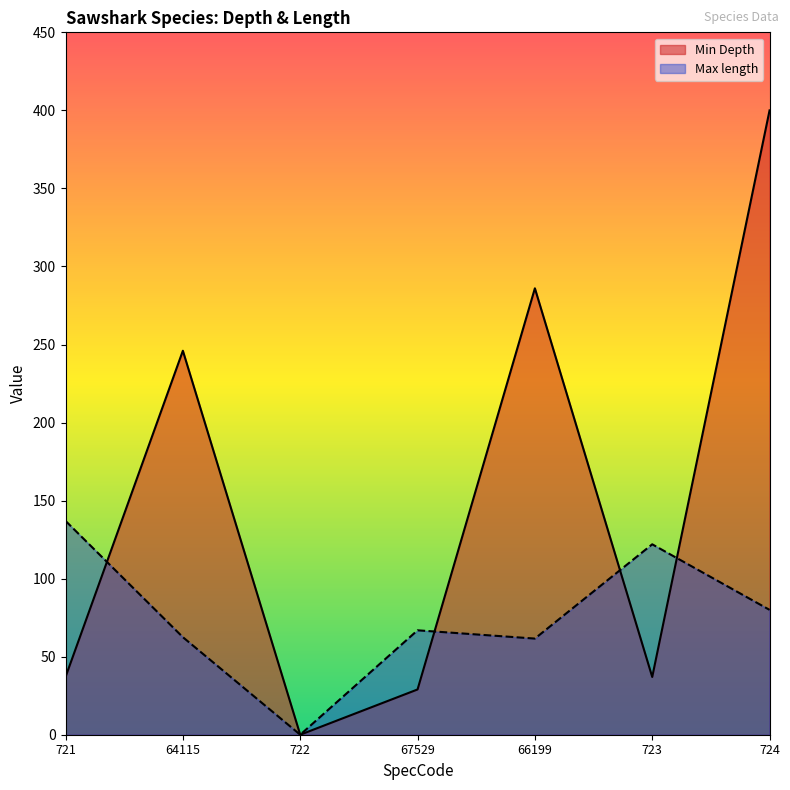

What is the label of the 3rd point from the right?

66199